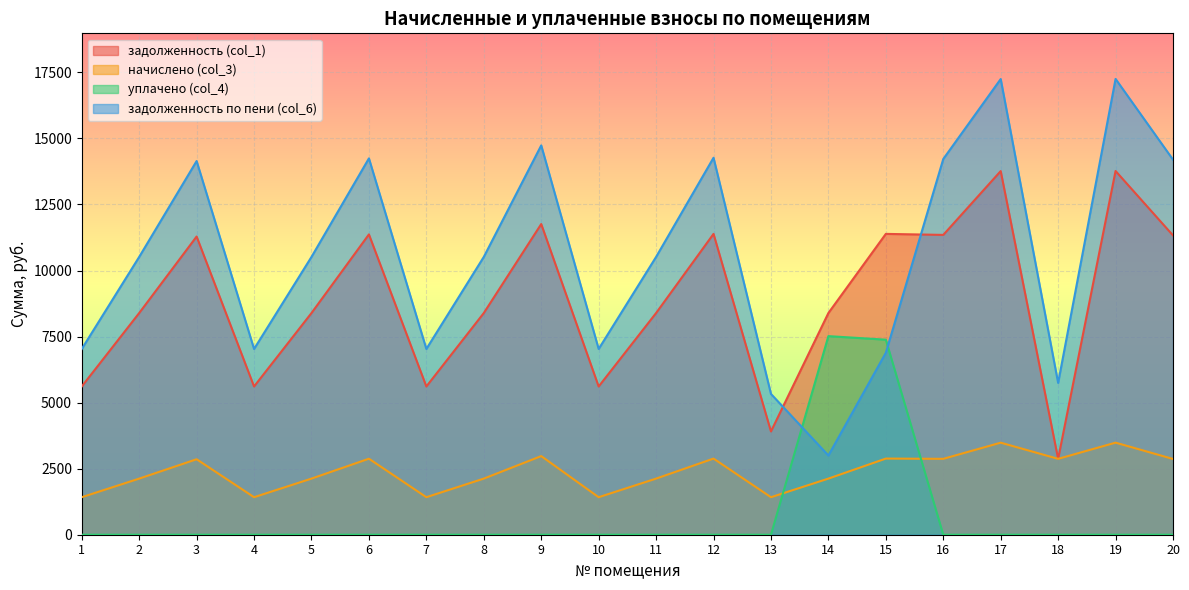

What is the sum of the задолженность (col_1) values at 7 and 17?

19372.8